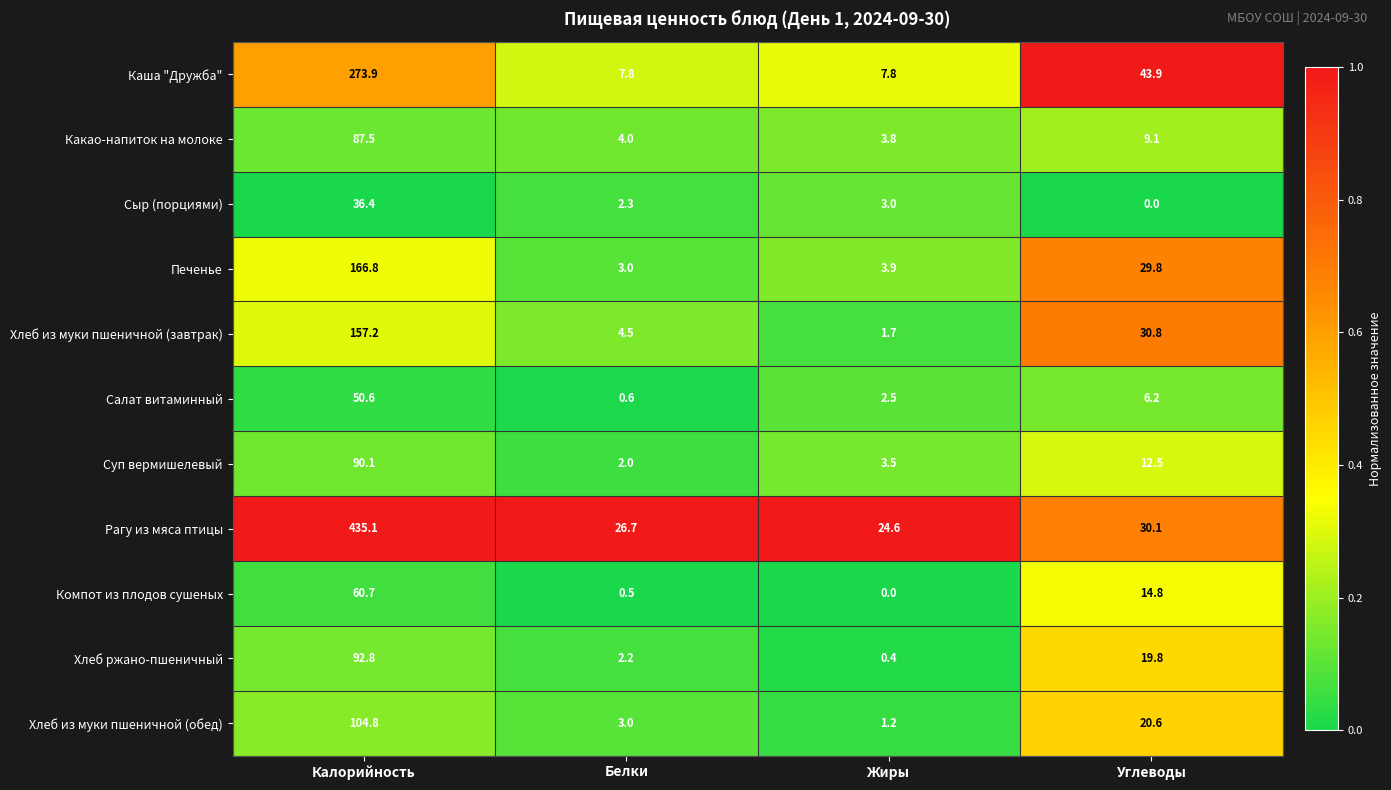

What is the approximate value of Салат витаминный at Калорийность?

50.6